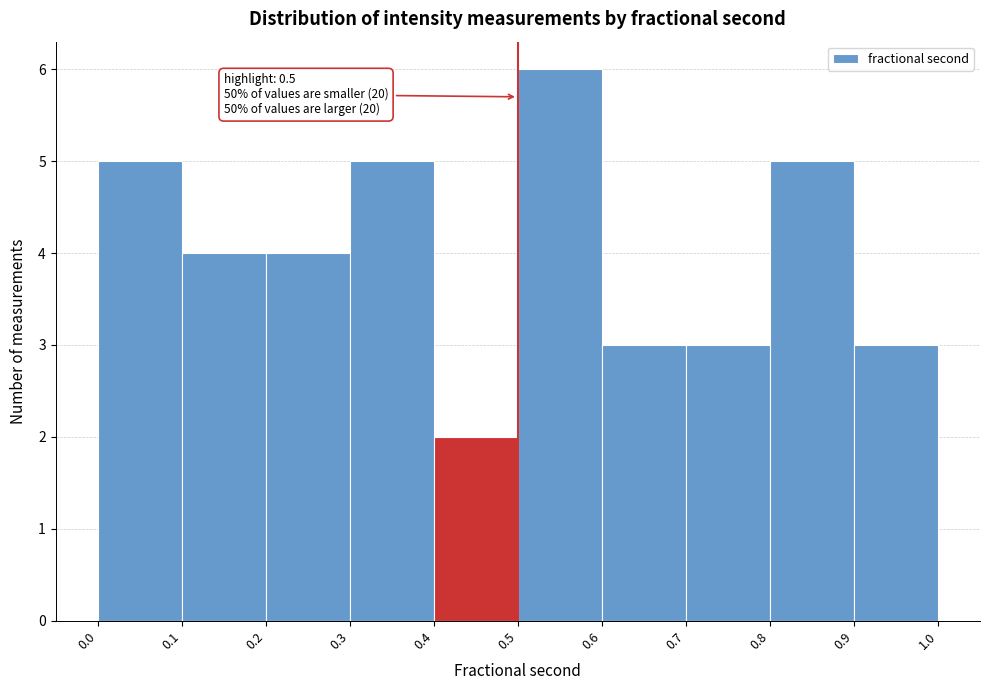

Over which range of the x-axis is the bar tallest?

0.5 to 0.6